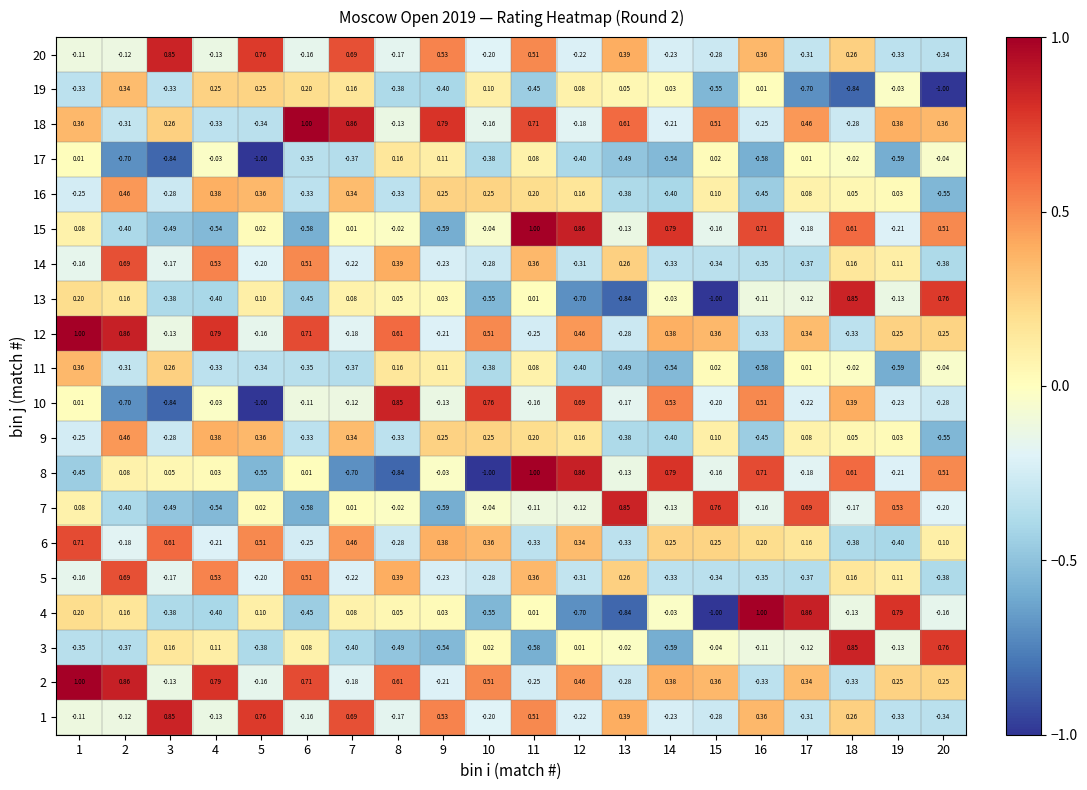

Count the number of data series in this chart.

20